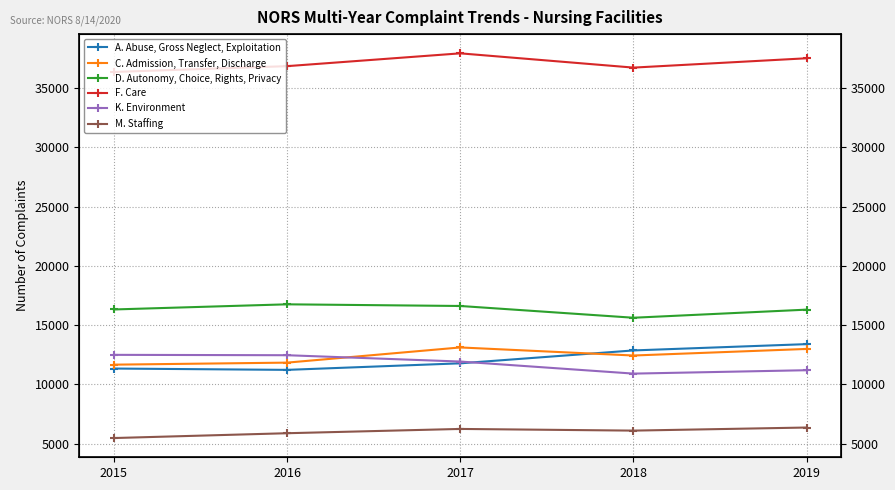

Is it true that A. Abuse, Gross Neglect, Exploitation equals 2781 at 2017?

False